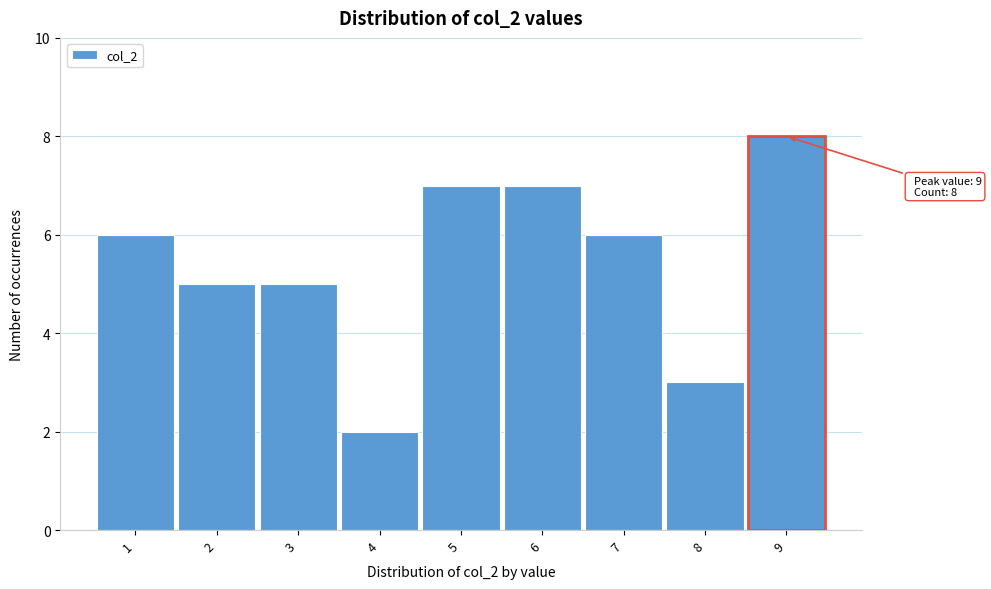

Over which range of the x-axis is the bar tallest?

8.5 to 9.5